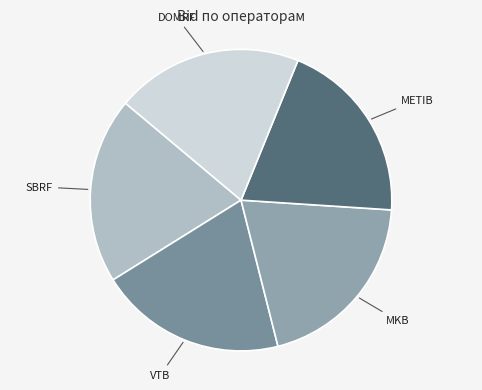

How many slices are in this pie chart?

5